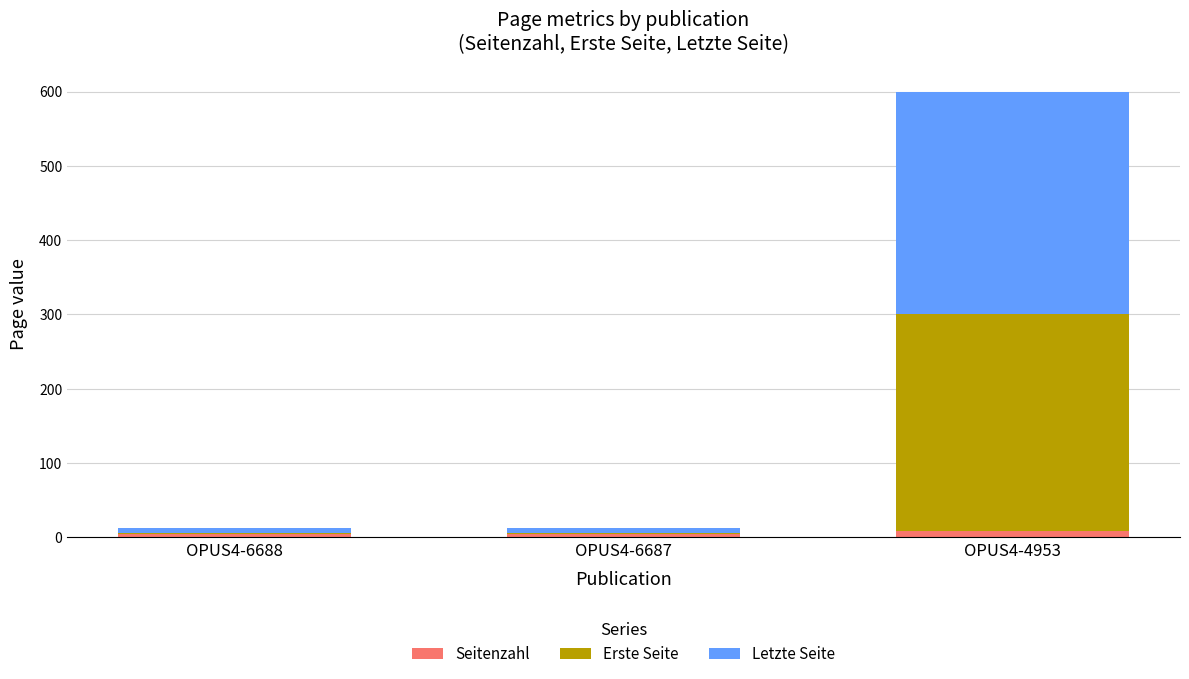

What are all the series names shown in the legend?

Seitenzahl, Erste Seite, Letzte Seite